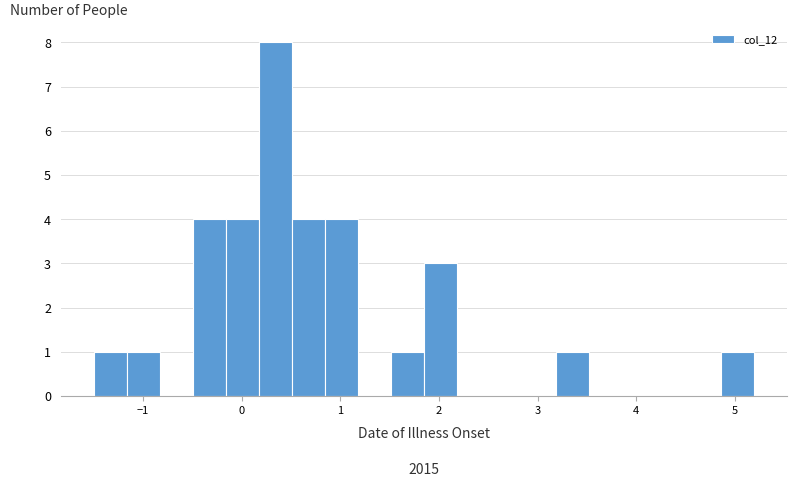

Around what value on the x-axis is the tallest bar? Give the approximate position of its centre, as read against the axis.

0.3